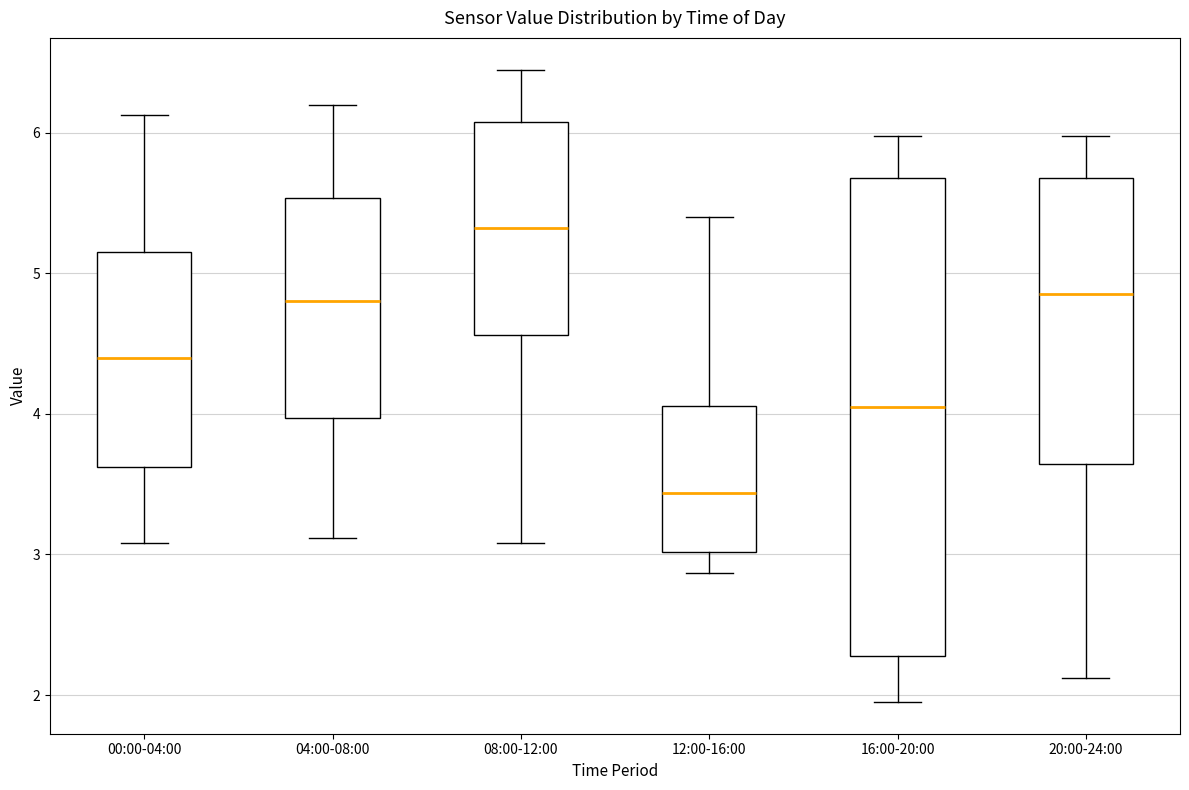

Comparing the boxes themselves (not the whiskers), which one is the tallest?

16:00-20:00